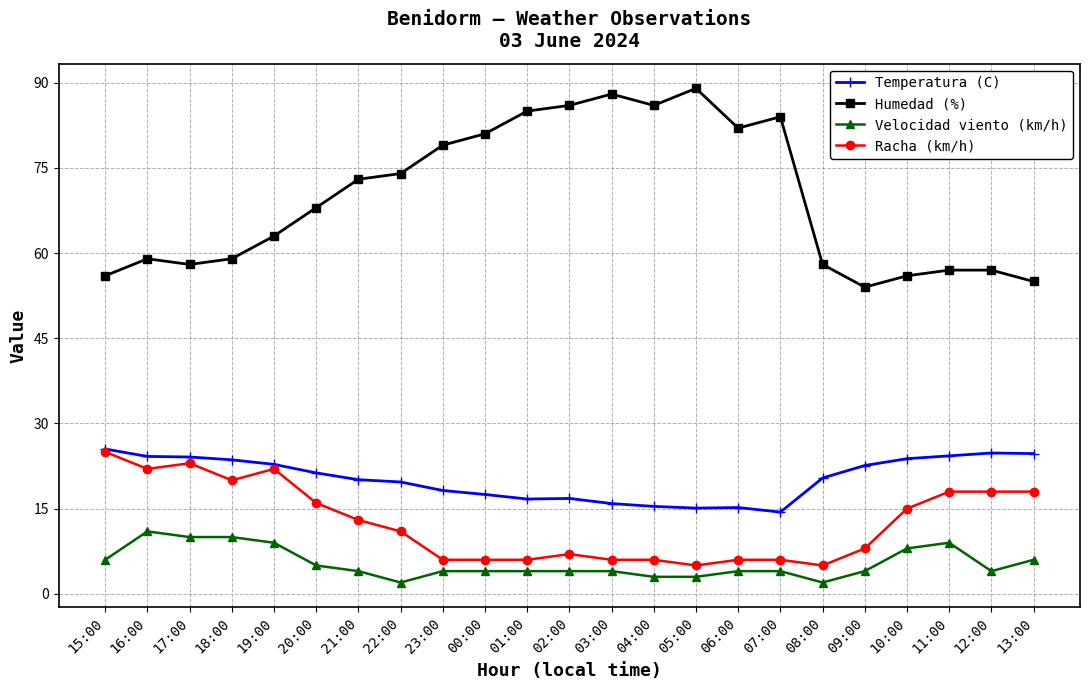

Which category has the highest value in the Racha (km/h) series?

15:00